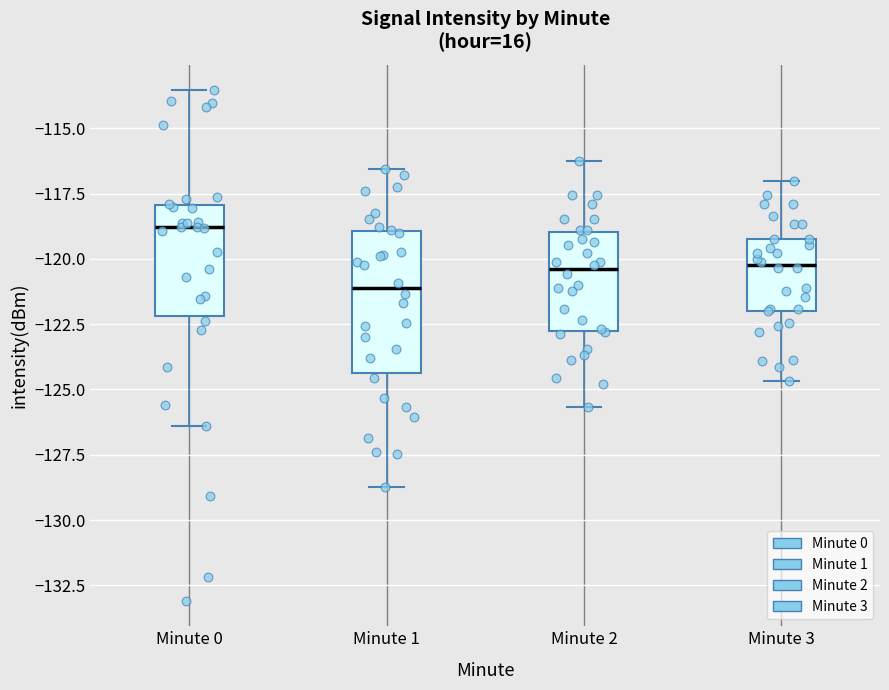

Reading left to right, transcribe this box plot: for each box, give where its median line is, the range the box spans, and where its two whiskers end, as read against the y-axis. The values are not printed on the chart, so give them approximately, as read against the axis.

Minute 0: median -119.0, box -122.0 to -118.0, whiskers -126.5 to -113.5
Minute 1: median -121.0, box -124.5 to -119.0, whiskers -128.5 to -116.5
Minute 2: median -120.5, box -123.0 to -119.0, whiskers -125.5 to -116.0
Minute 3: median -120.0, box -122.0 to -119.0, whiskers -124.5 to -117.0